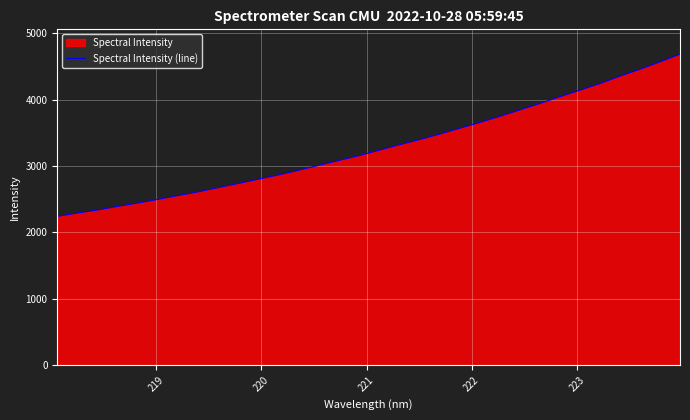

What is the minimum value shown in the chart?

2242.4